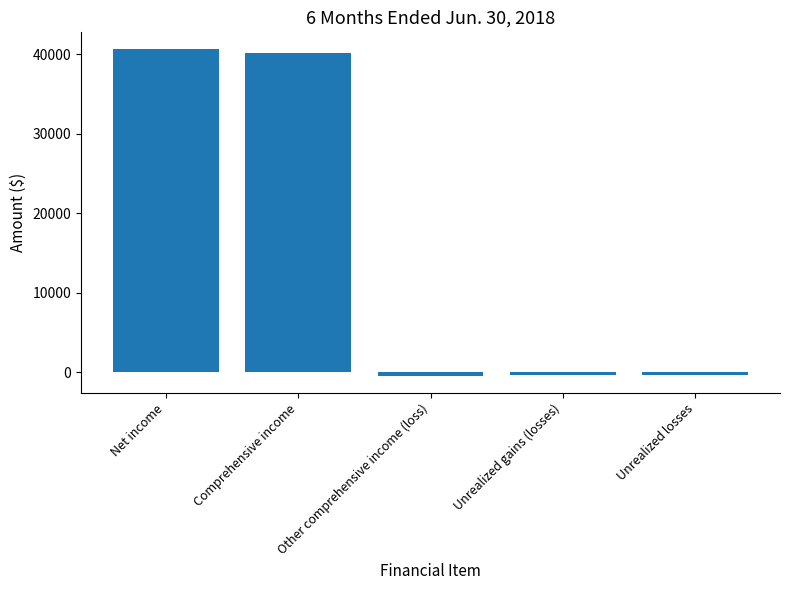

Are the bars grouped side by side (vs. stacked)?

No